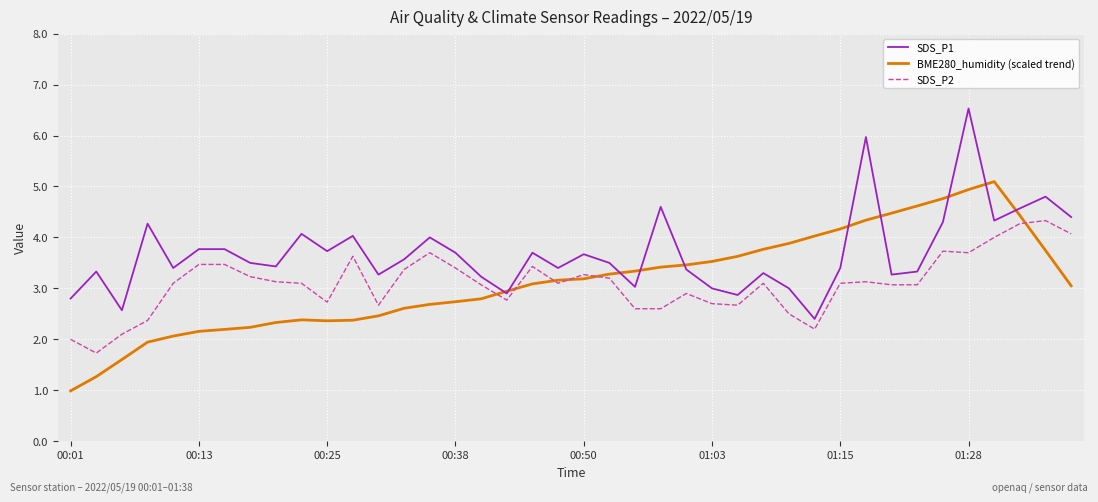

List the series in order of their peak value, lowest first.

SDS_P2, BME280_humidity (scaled trend), SDS_P1